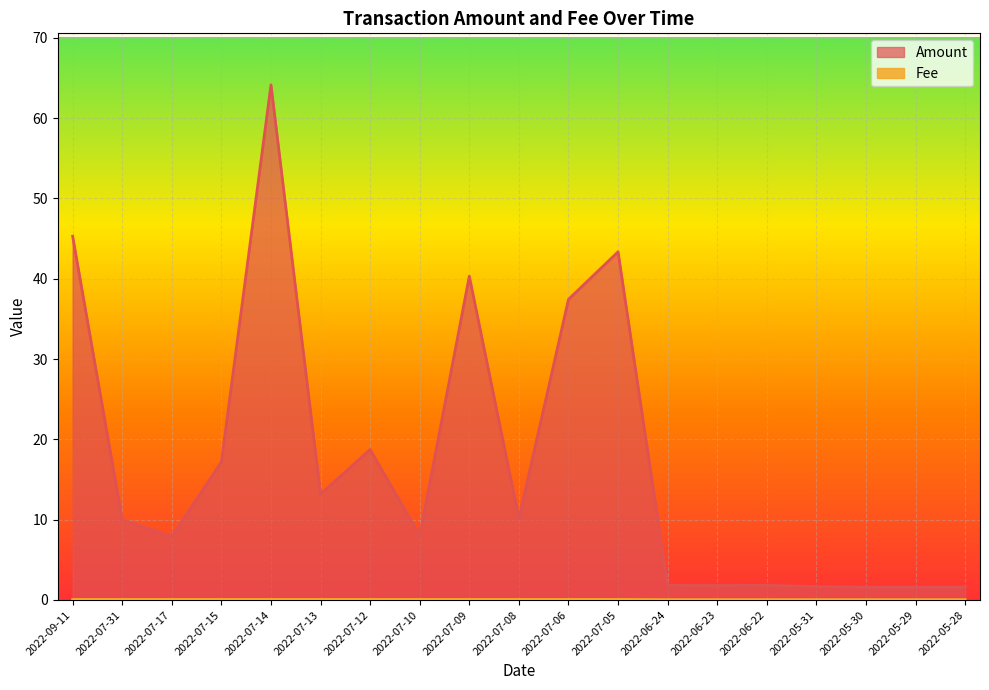

What is the sum of all Fee values?

1.1